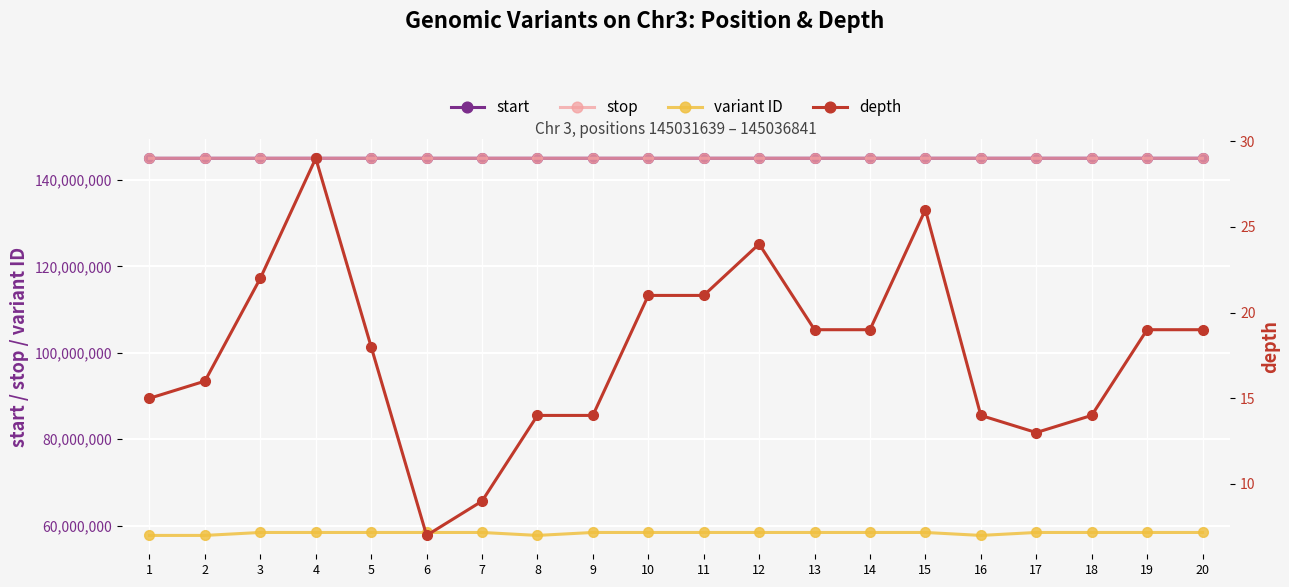

True or false: stop and depth intersect in this chart.

False